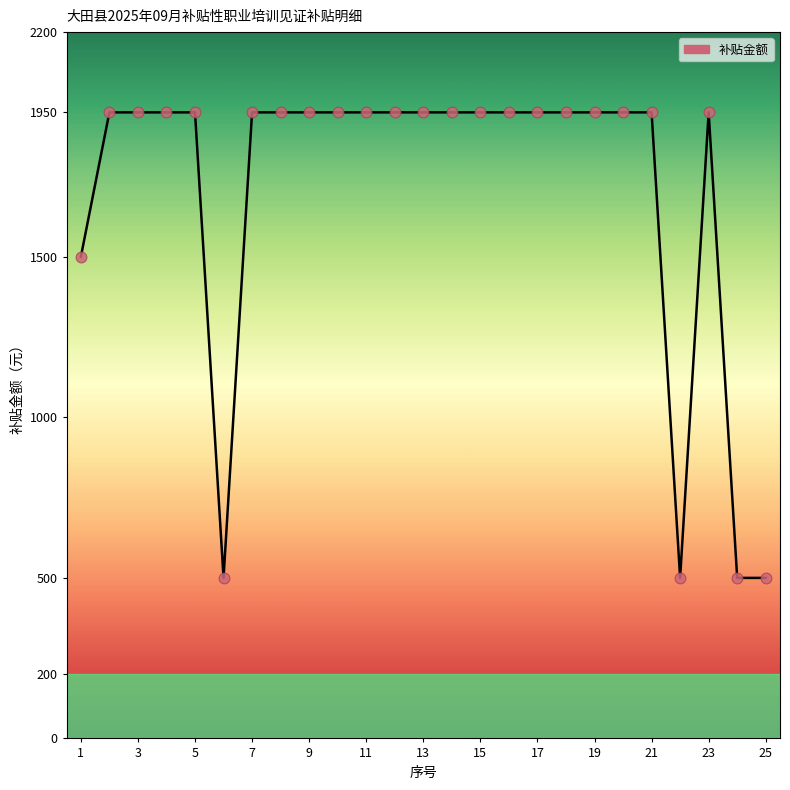

What is the greatest value displayed?

1950